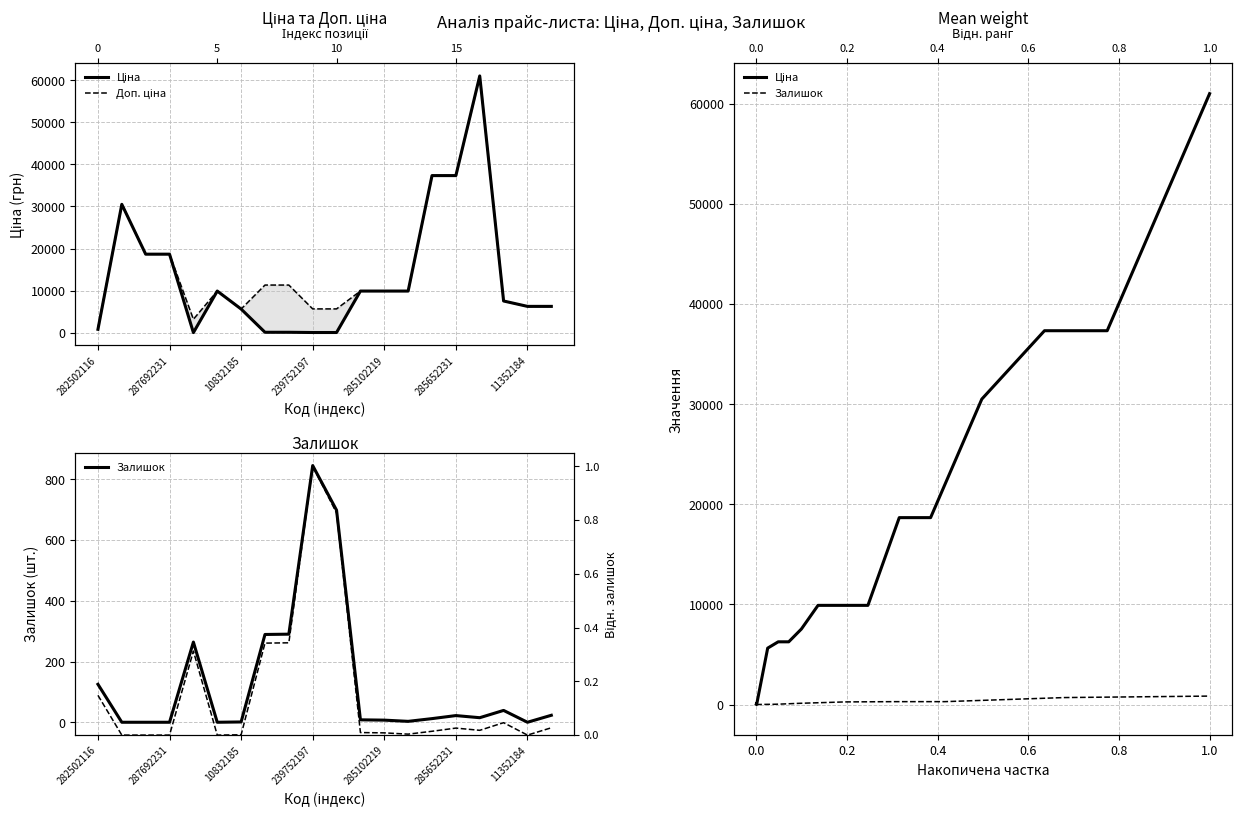

What is the maximum value for Залишок?

845.0